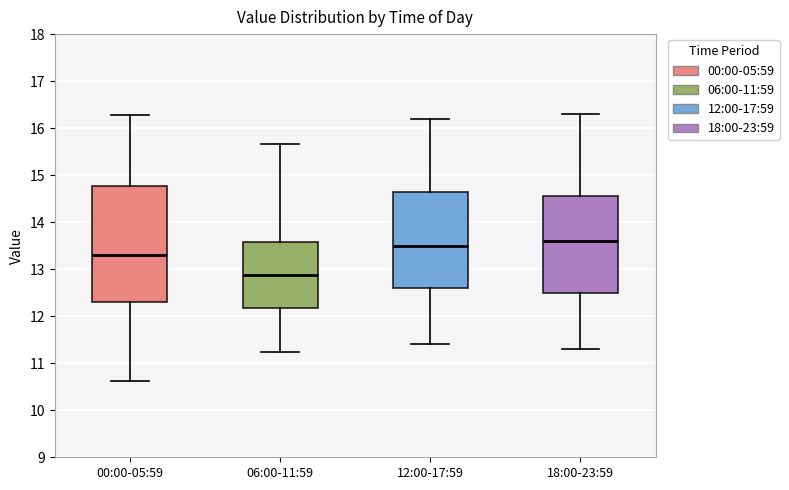

Reading left to right, read every box against the y-axis: the position of its median line, the range the box covers, and the ends of its whiskers. The values are not printed on the chart, so give them approximately, as read against the axis.

00:00-05:59: median 13.3, box 12.3 to 14.8, whiskers 10.6 to 16.3
06:00-11:59: median 12.9, box 12.2 to 13.6, whiskers 11.2 to 15.7
12:00-17:59: median 13.5, box 12.6 to 14.7, whiskers 11.4 to 16.2
18:00-23:59: median 13.6, box 12.5 to 14.6, whiskers 11.3 to 16.3